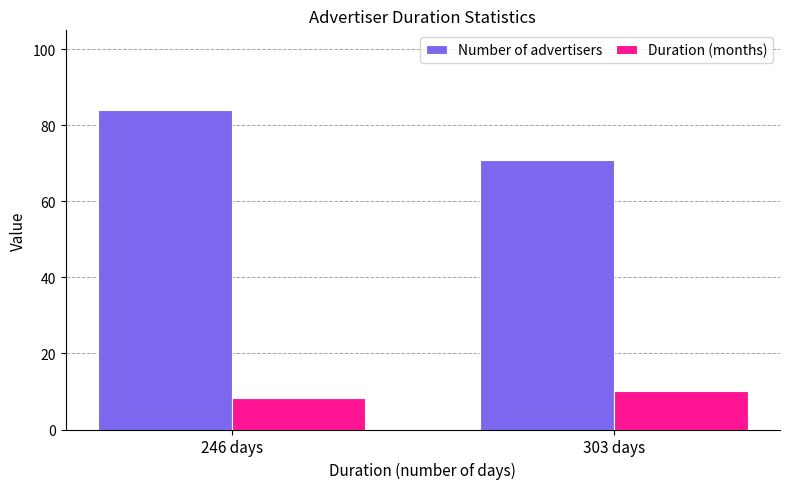

Where is Duration (months) nearest to the value 9?

246 days